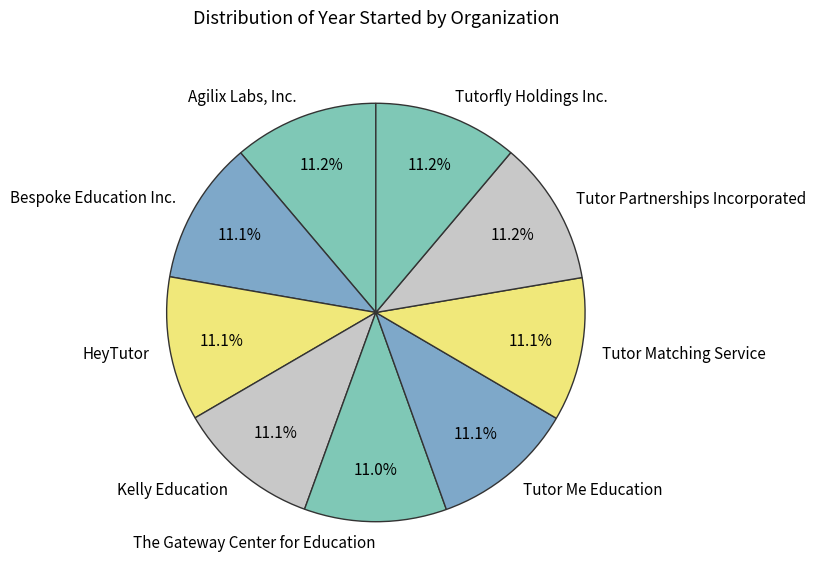

Approximately how many times larger is the value at The Gateway Center for Education compared to Tutorfly Holdings Inc.?

1.0